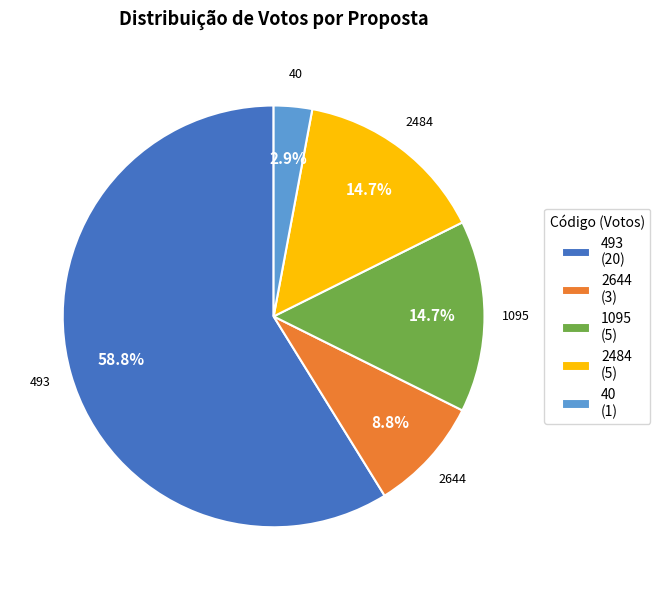

Which category has the smallest portion of the pie?

40 (1)